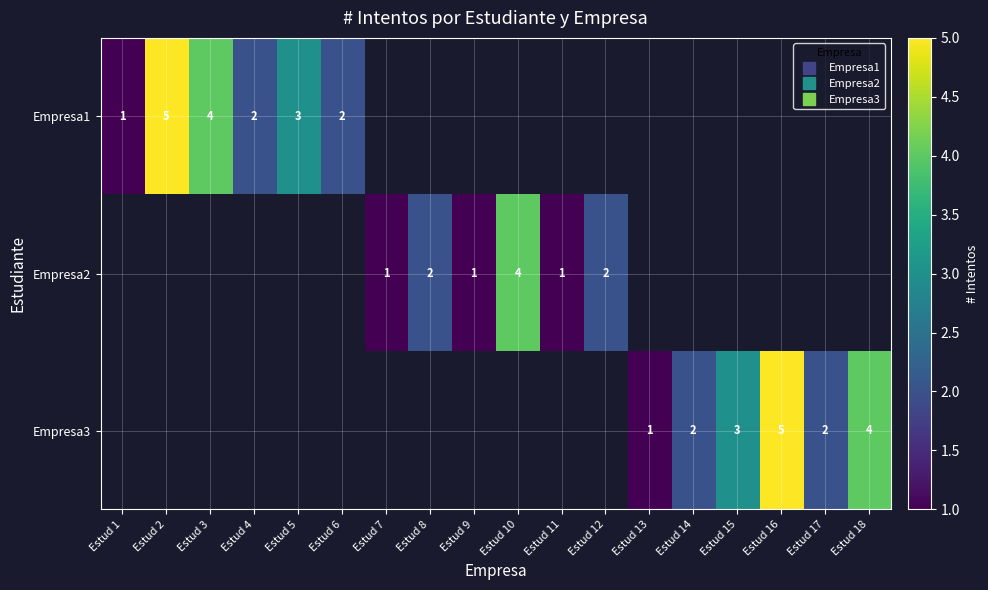

What is the greatest value displayed?

5.0